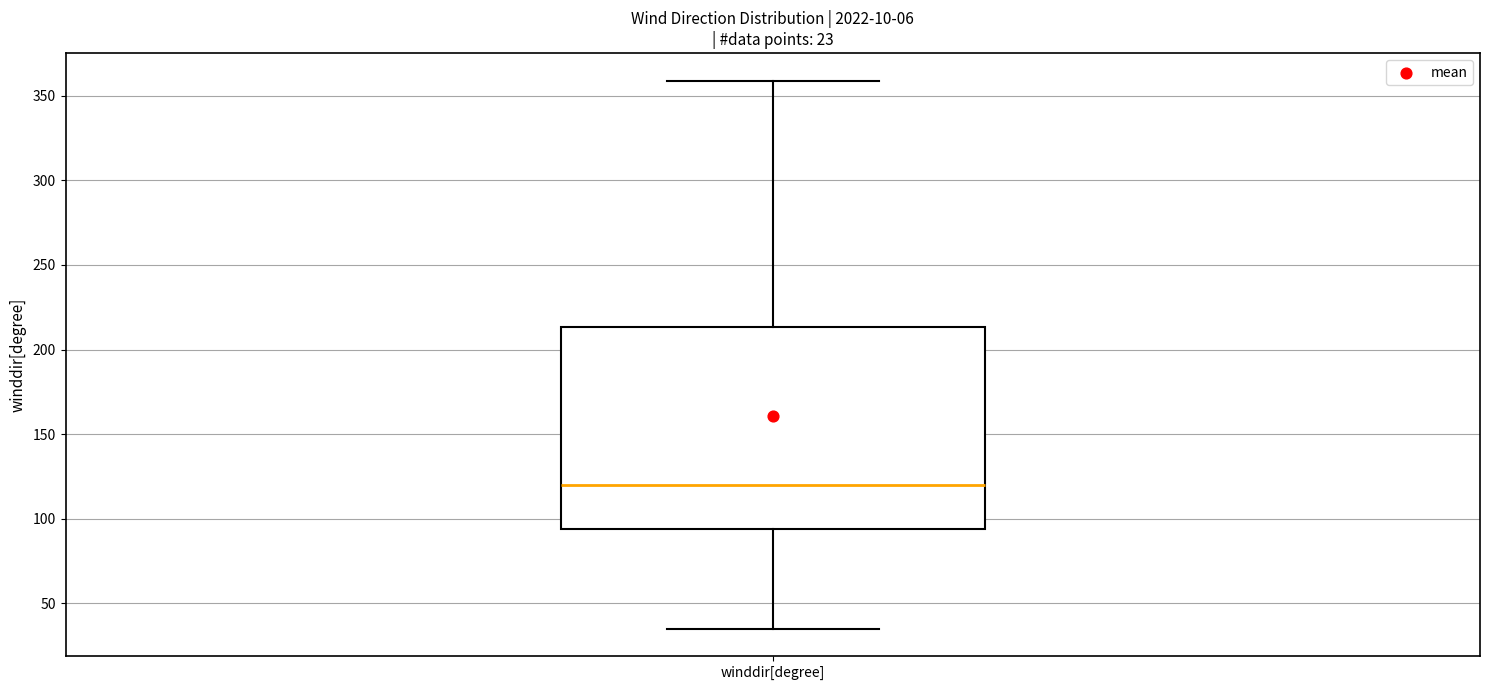

Transcribe this box plot: give where the median line is, the range the box spans, and where the two whiskers end, as read against the y-axis. The values are not printed on the chart, so give them approximately, as read against the axis.

median 120, box 95 to 215, whiskers 35 to 360